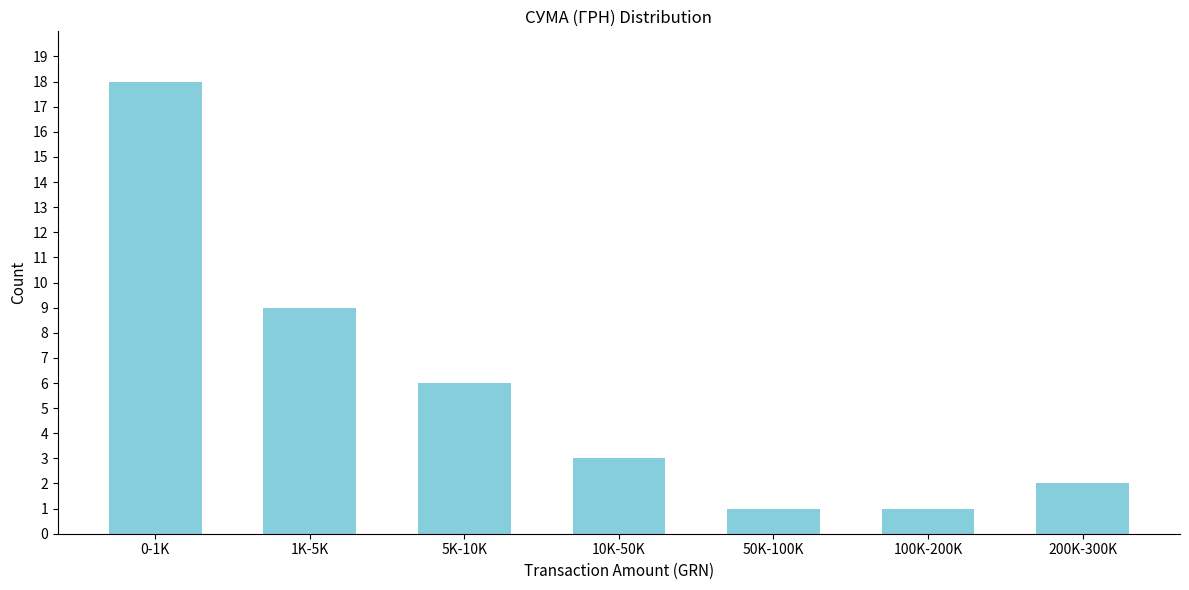

Reading left to right, extract all data points from this chart.

0-1K=18	1K-5K=9	5K-10K=6	10K-50K=3	50K-100K=1	100K-200K=1	200K-300K=2